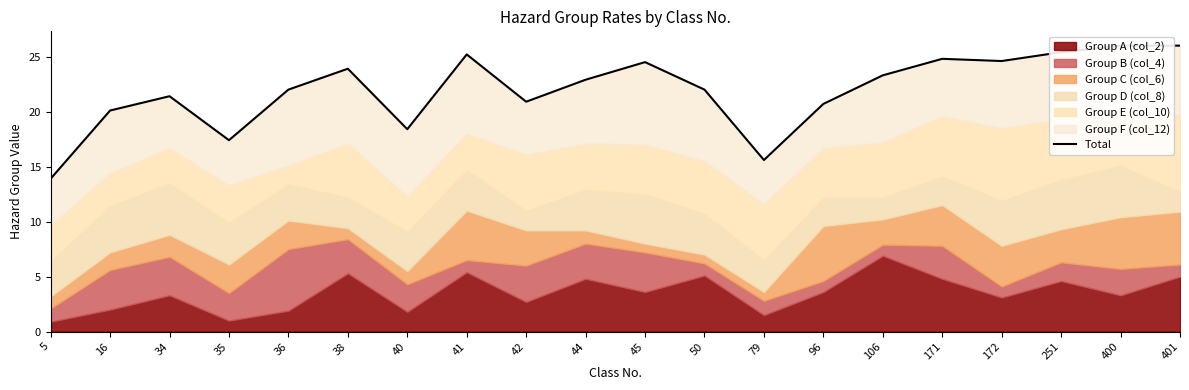

How many data points are above 22?

10